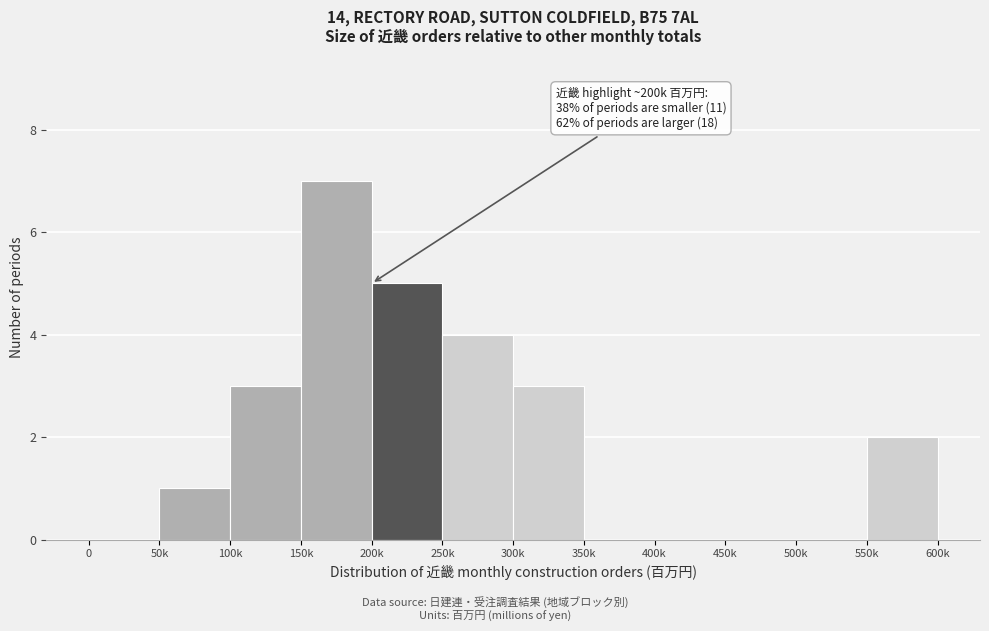

Reading left to right, transcribe all the data shown in this chart.

0=0	50k=1	100k=3	150k=7	200k=5	250k=4	300k=3	350k=0	400k=0	450k=0	500k=0	550k=2